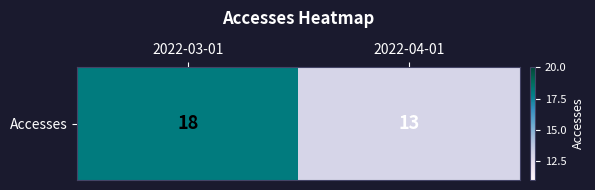

Reading left to right, extract all data points from this chart.

2022-03-01=18	2022-04-01=13